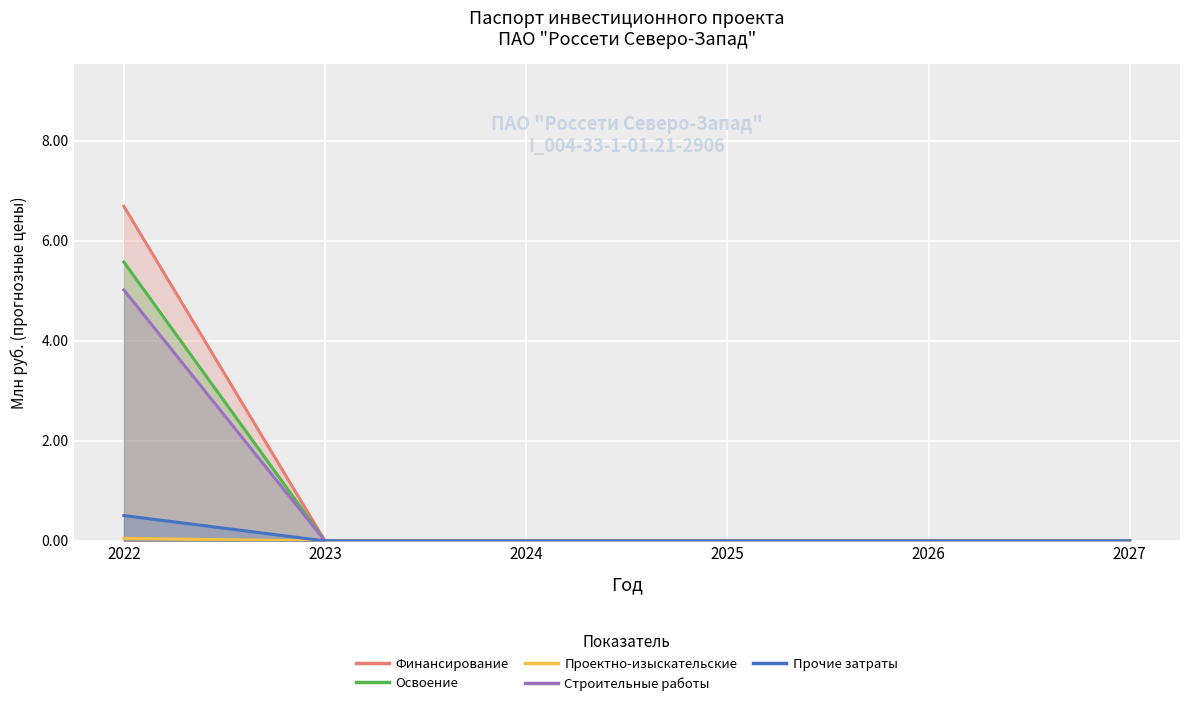

Count the number of data series in this chart.

5